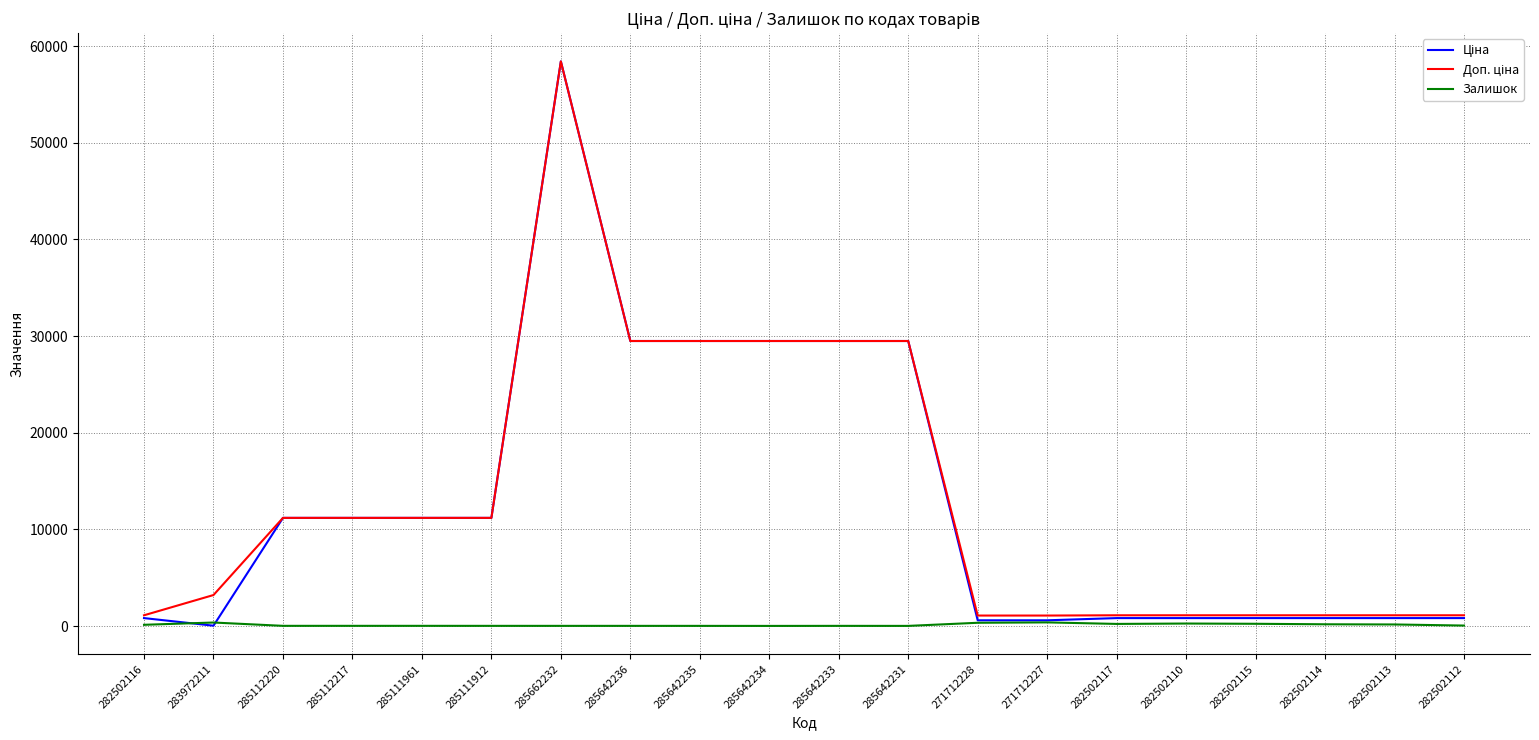

What is the maximum value shown in the chart?

58426.5